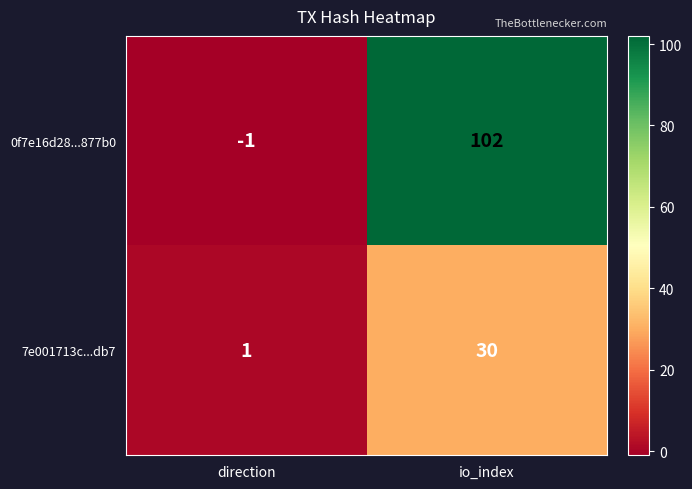

How many distinct data groups are displayed?

2